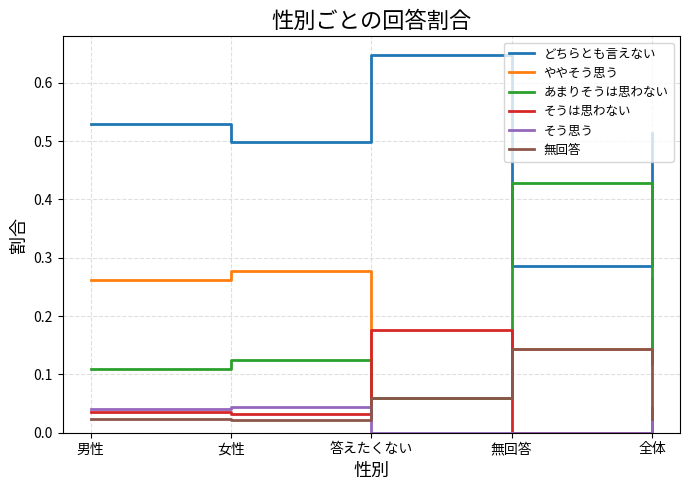

True or false: どちらとも言えない has a value of 0.4 at 無回答.

False